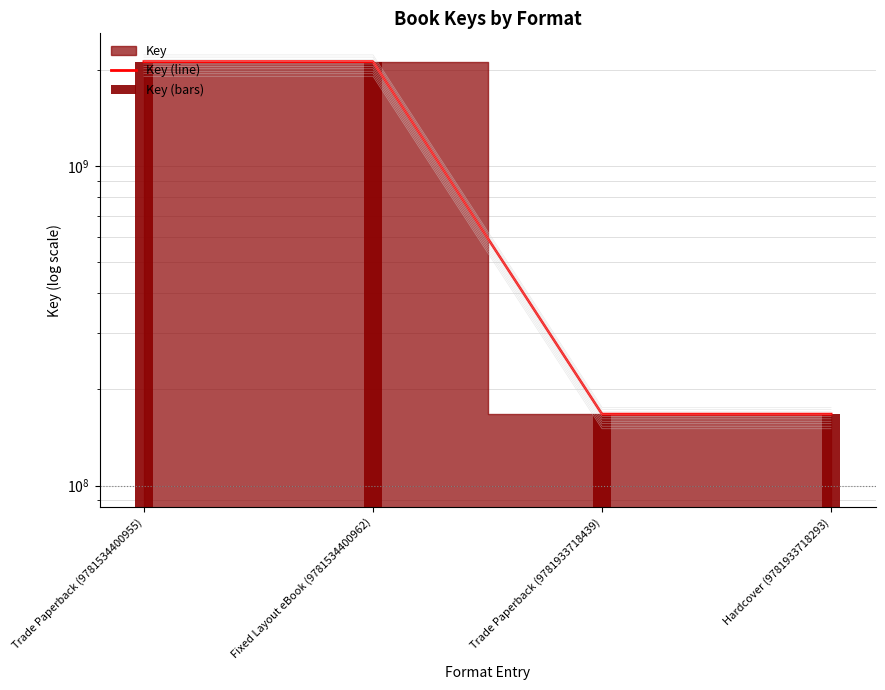

What is the difference between the Key (line) values at Fixed Layout eBook (9781534400962) and Trade Paperback (9781933718439)?

1952666714